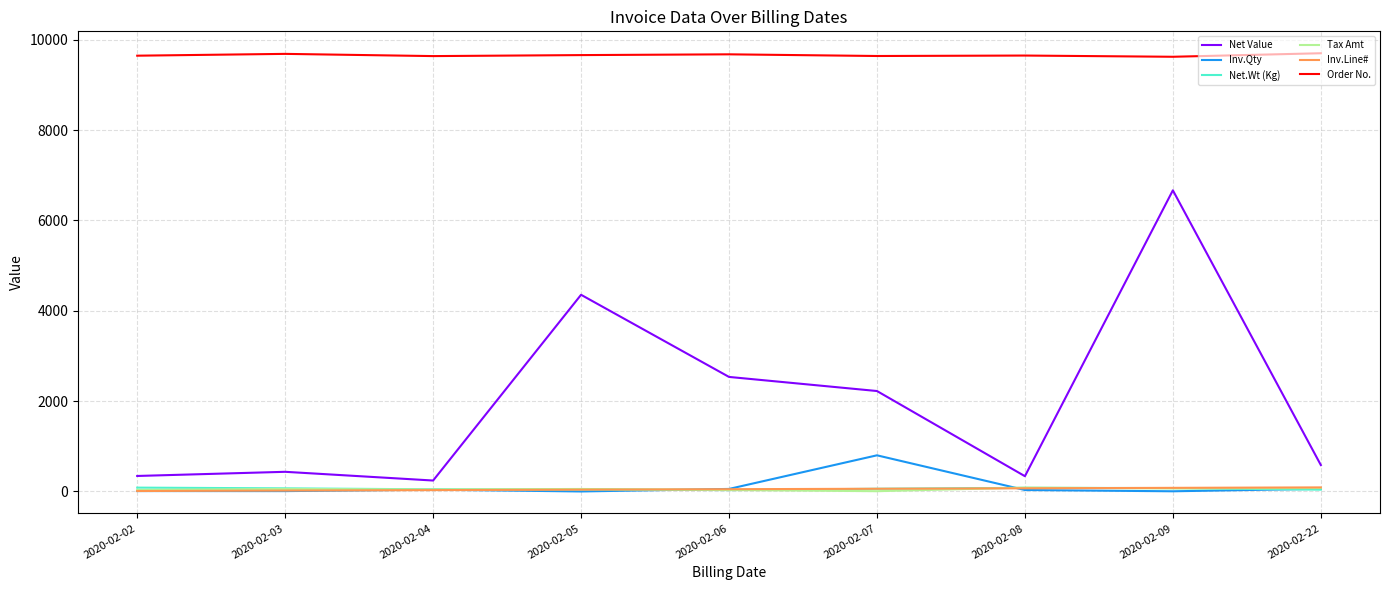

What is the difference between the second highest and second lowest values in the Order No. series?

49